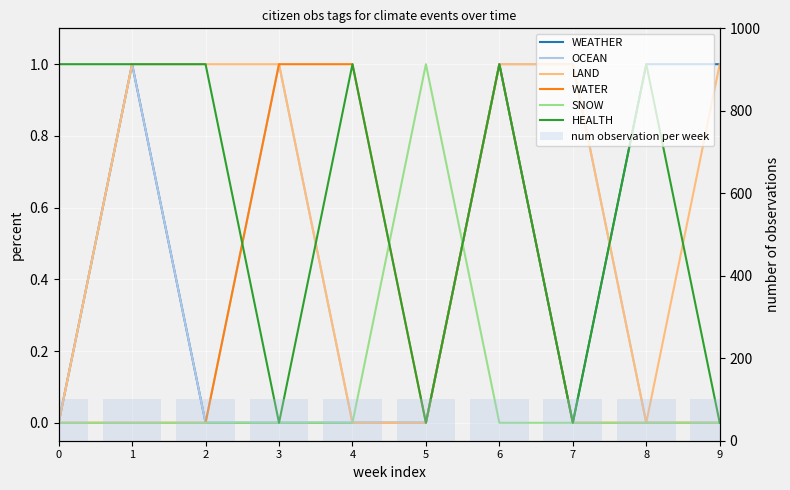

Are the bars horizontal?

No